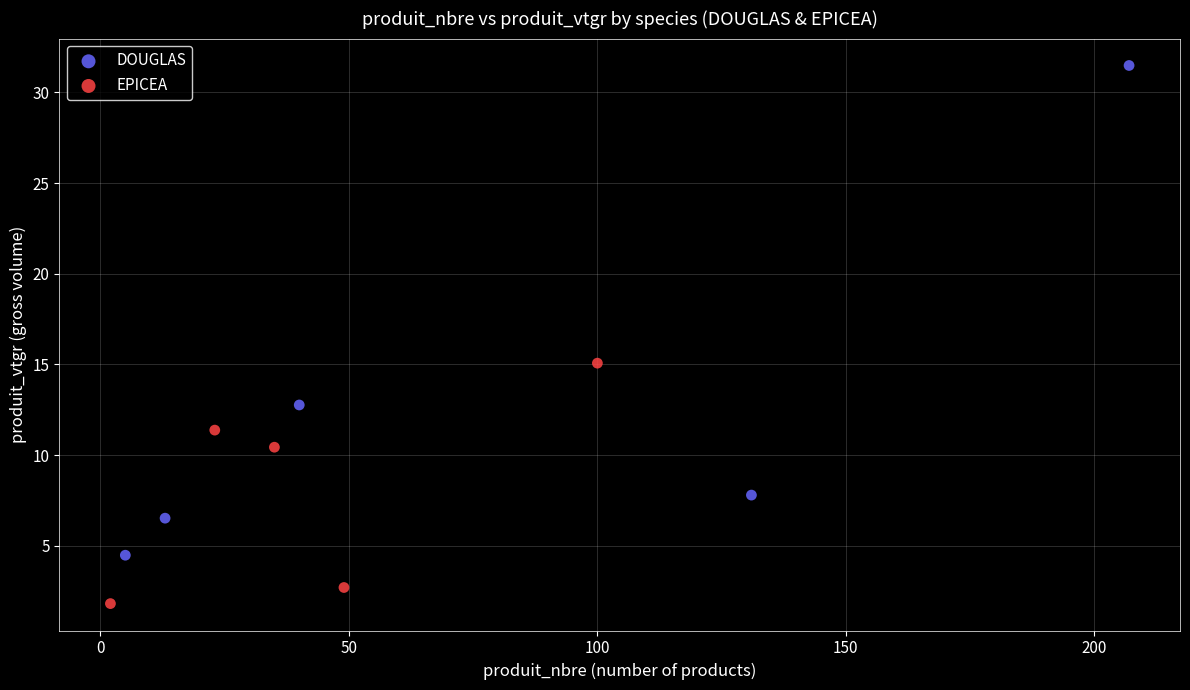

Which series reaches the minimum Y coordinate?

EPICEA